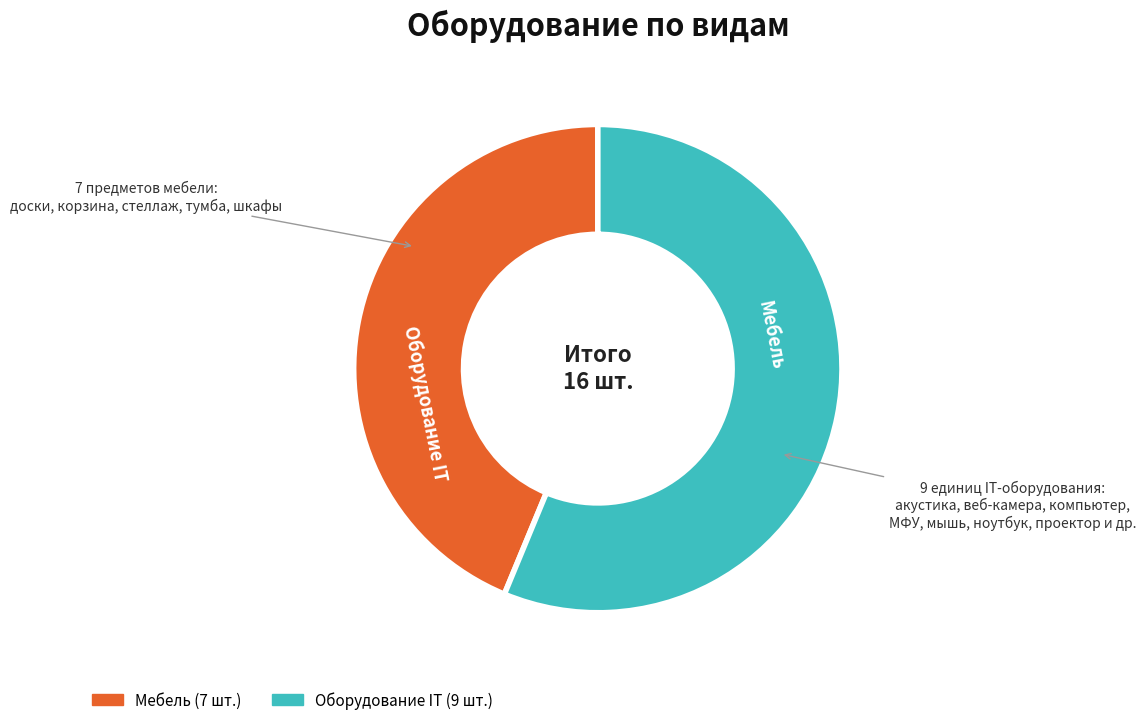

True or false: Оборудование IT accounts for 56% of the total.

True